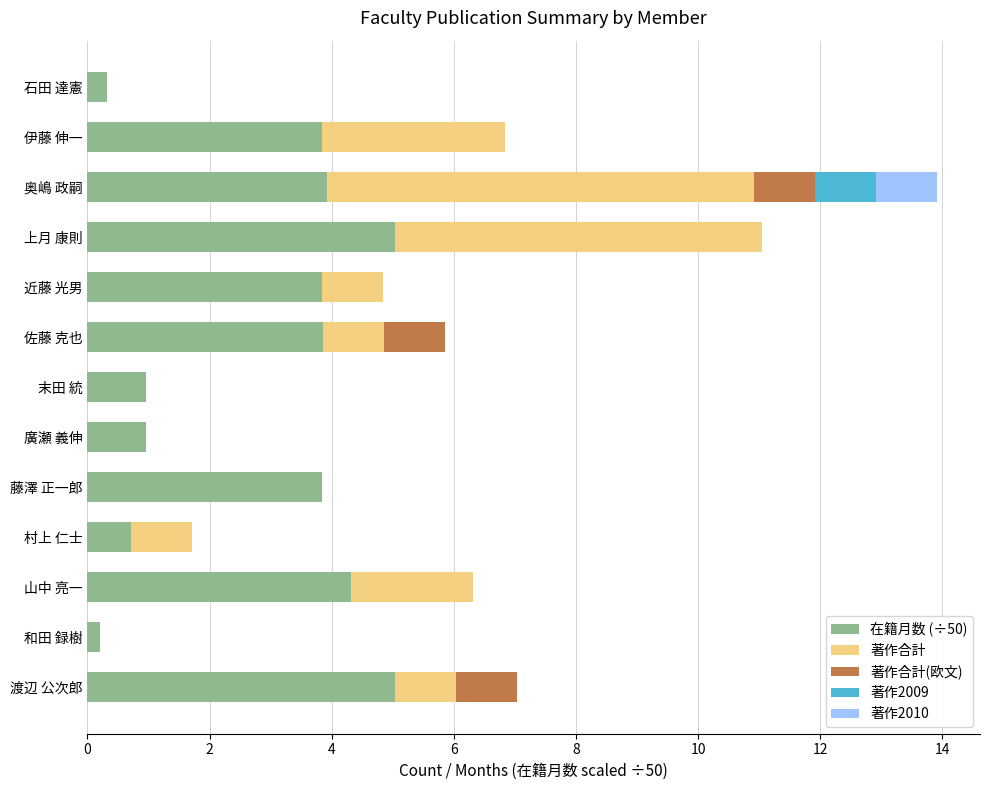

What is the sum of all 在籍月数 (÷50) values?

36.9